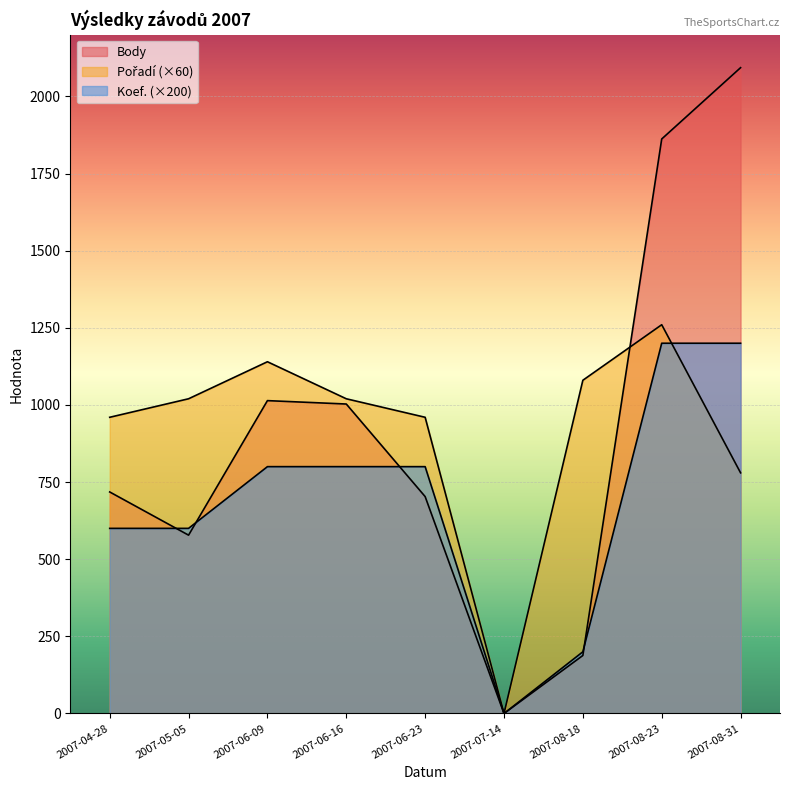

Which label corresponds to the largest value in the chart?

2007-08-31